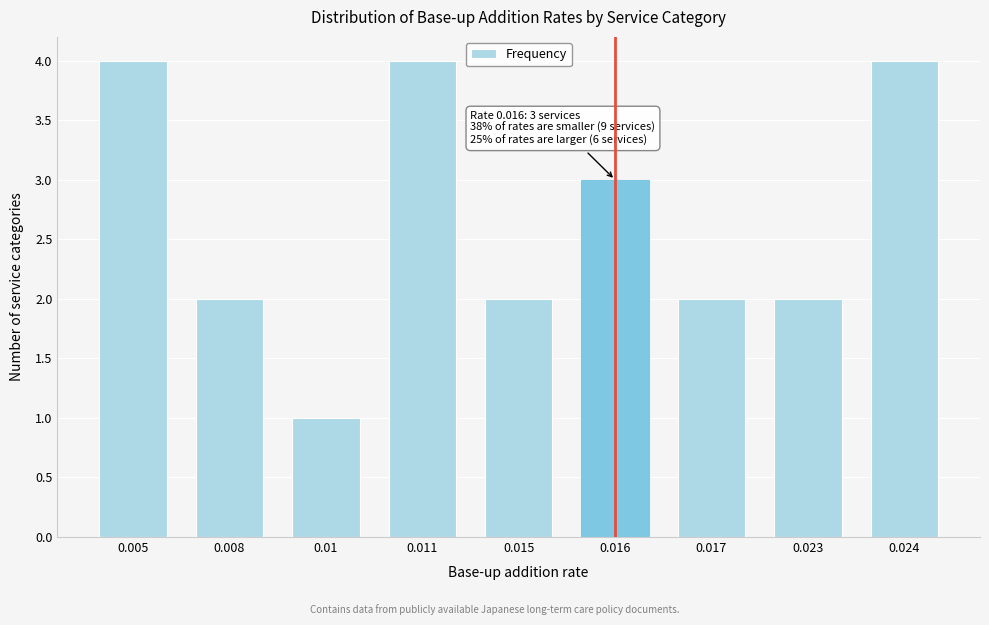

Reading right to left, extract all data points from this chart.

4	2	2	3	2	4	1	2	4